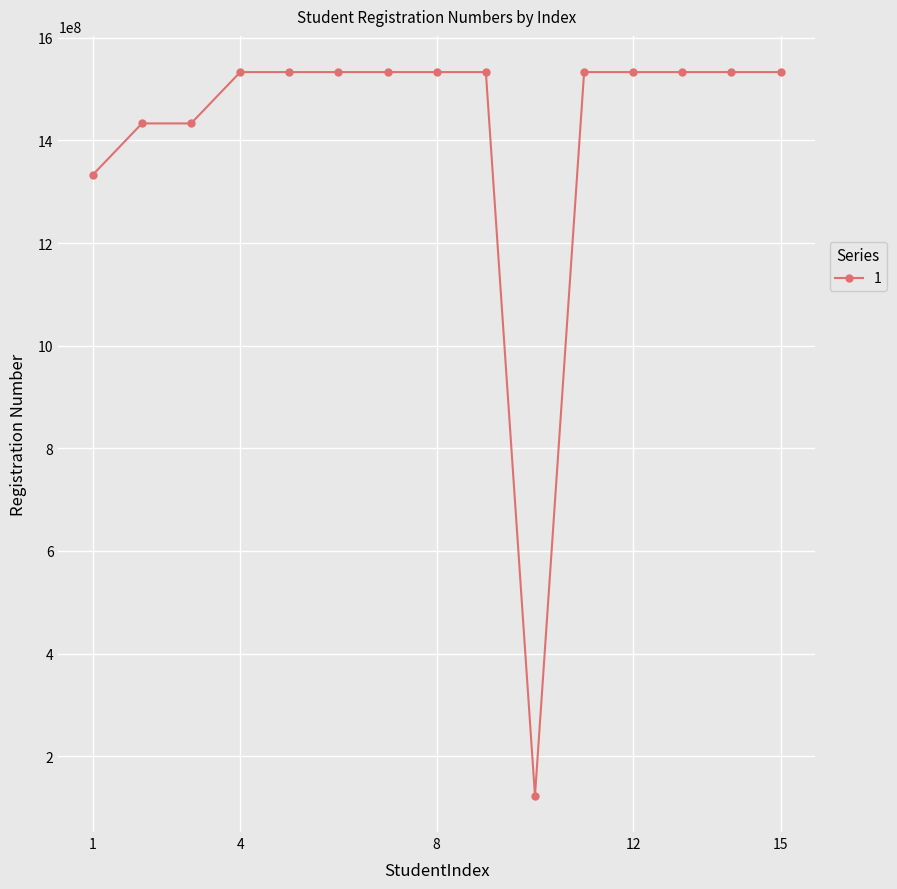

What is the difference between the maximum and second lowest values?

200009302